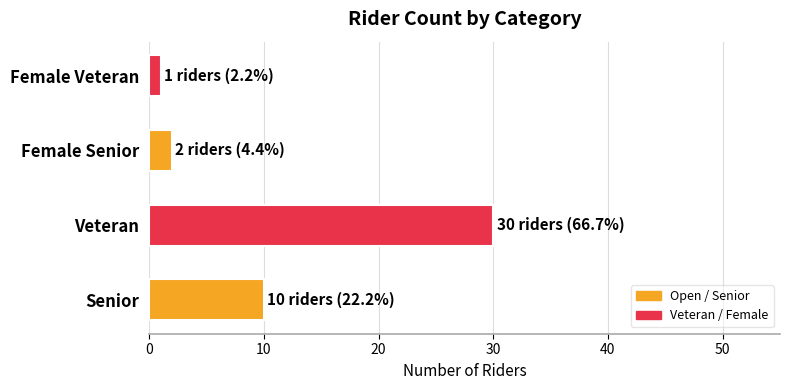

True or false: the data shows 4 at Senior.

False